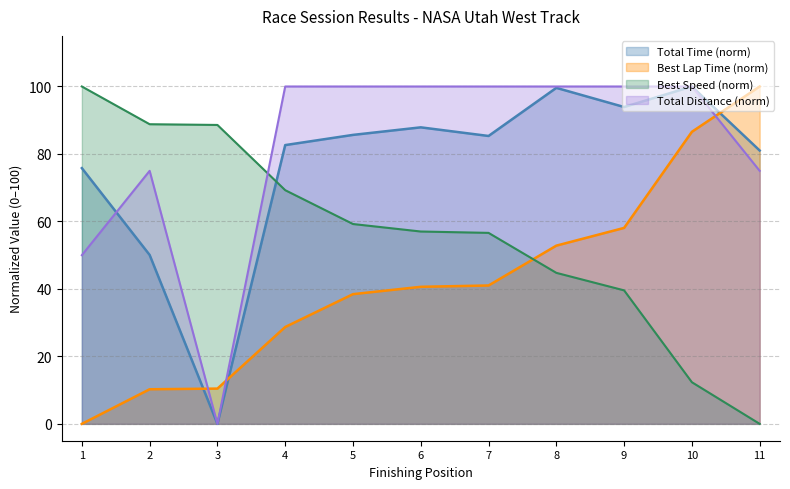

What is the spread (max minus min) of values at 5?

61.6